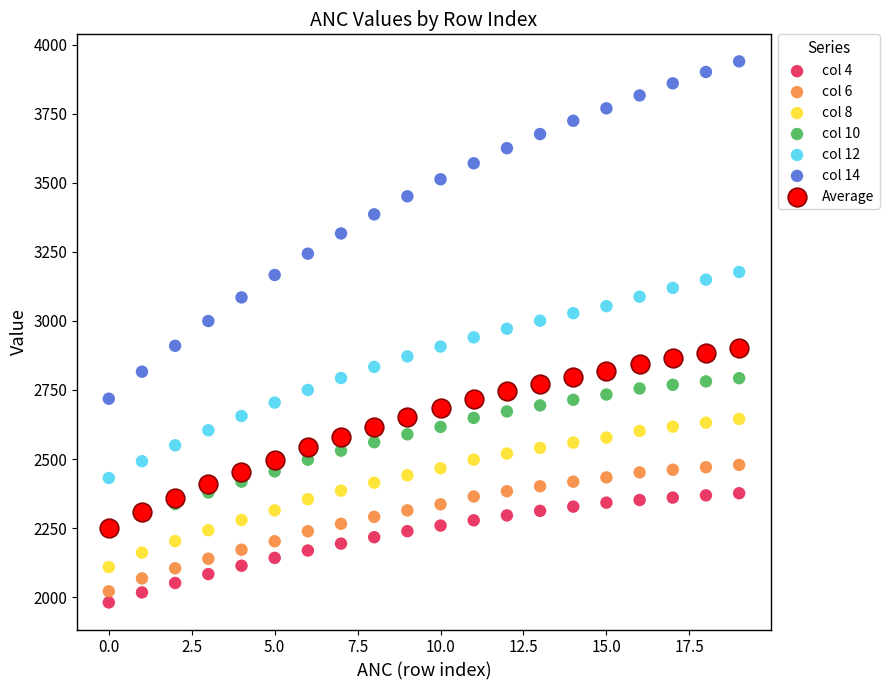

Which series contains the lowest Y value?

col 4